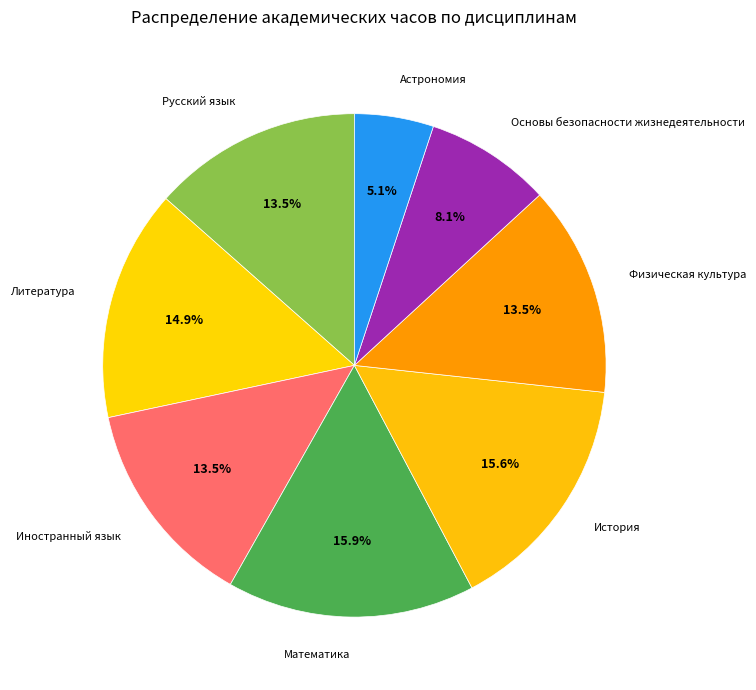

To the nearest percent, what portion does Математика represent?

16%